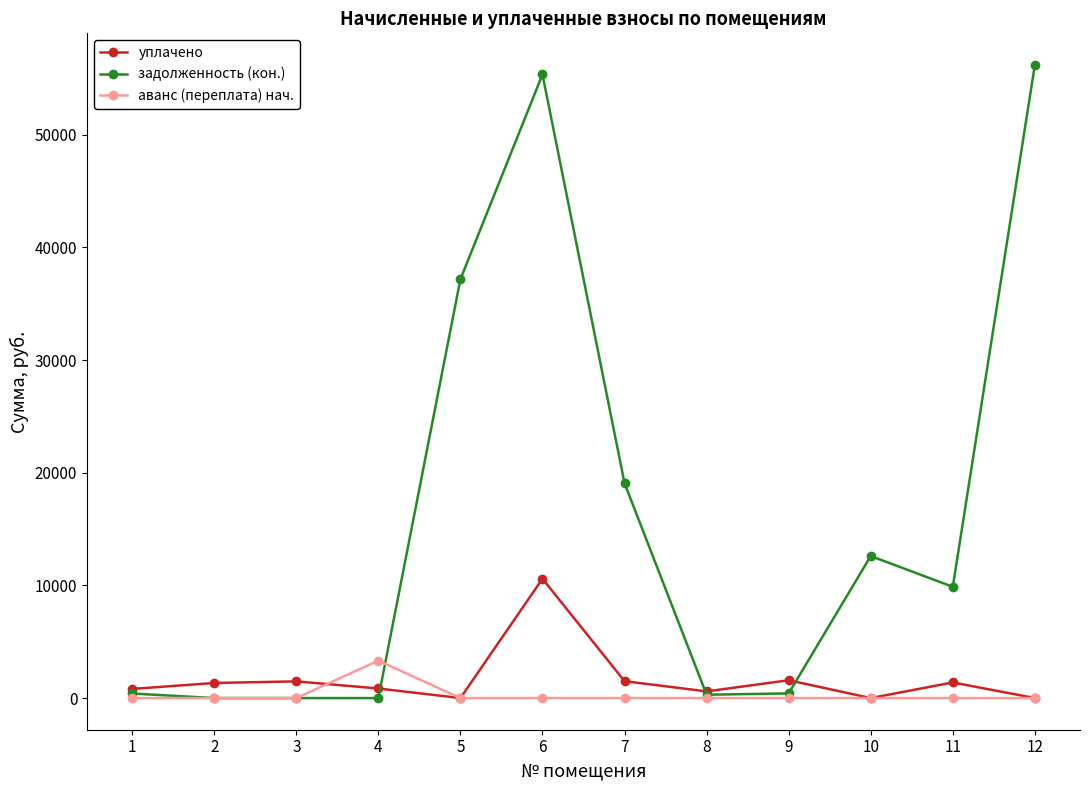

Is it true that аванс (переплата) нач. equals 3323.1 at 4?

True